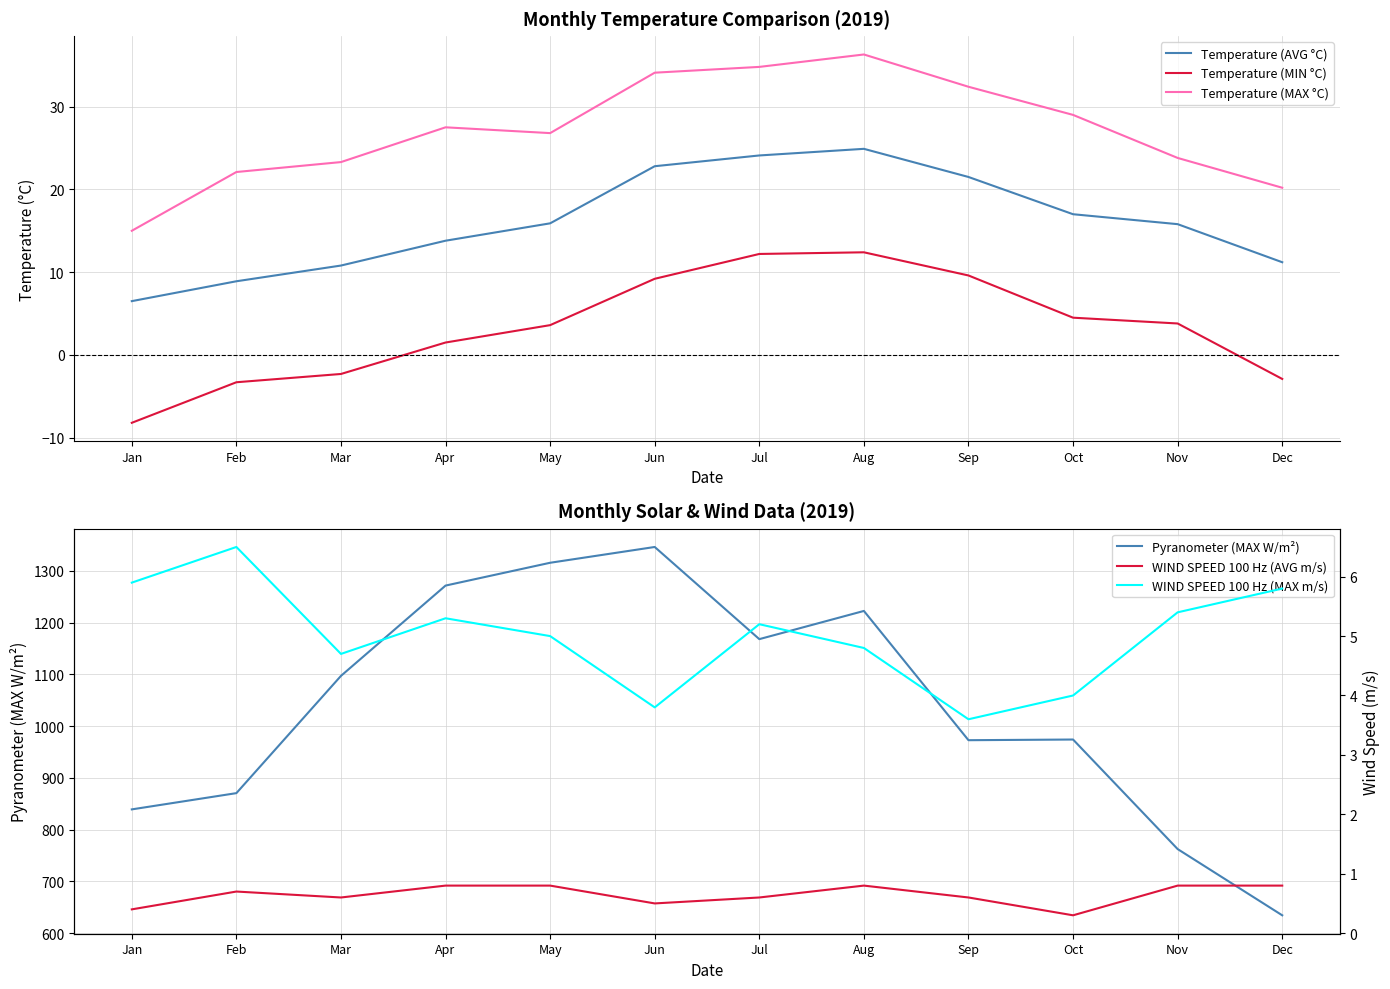

Is the value of Temperature (MIN °C) at Jan greater than the value of WIND SPEED 100 Hz (AVG m/s) at Dec?

No